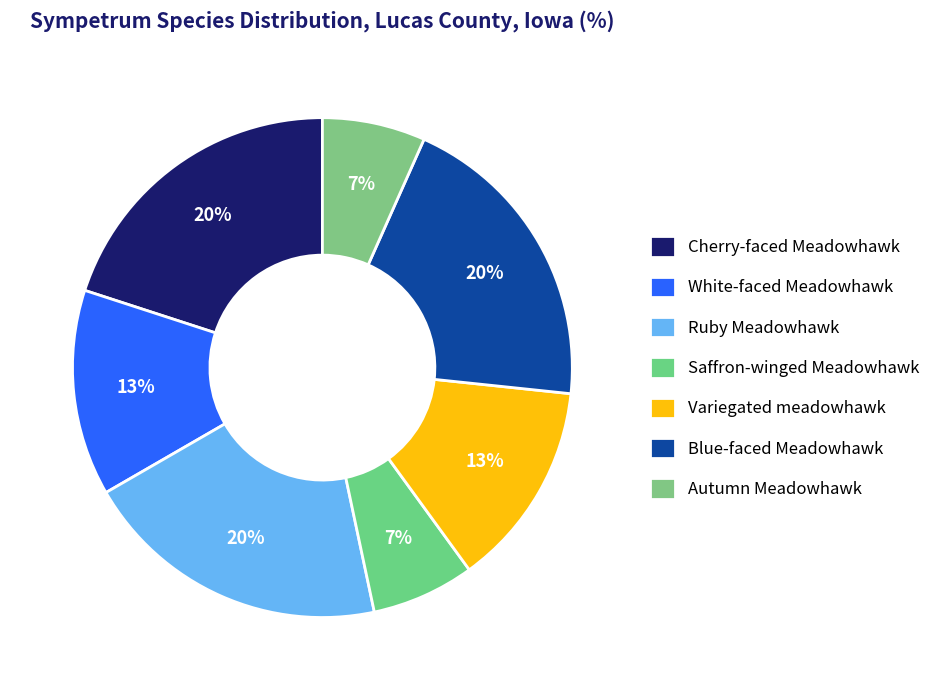

To the nearest percent, what is the difference between the Saffron-winged Meadowhawk and Cherry-faced Meadowhawk slice percentages?

13%